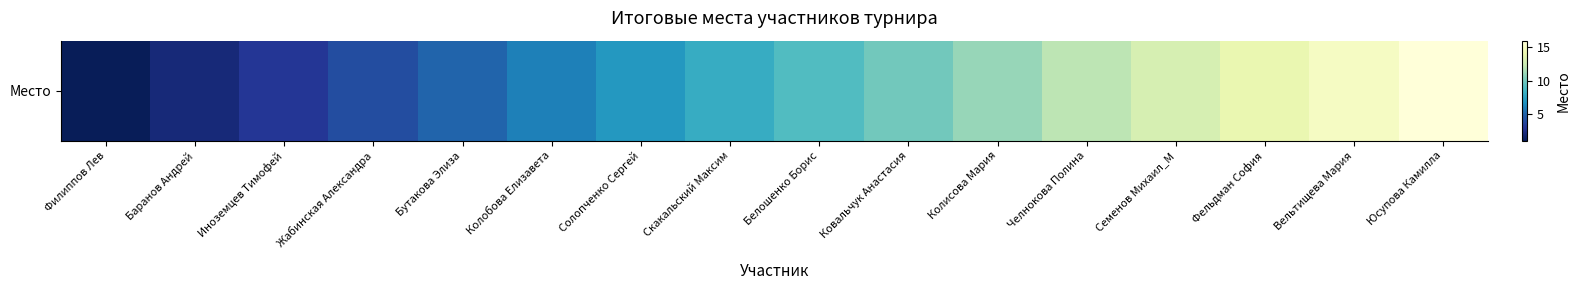

Between Жабинская Александра and Вельтищева Мария, which is larger?

Вельтищева Мария